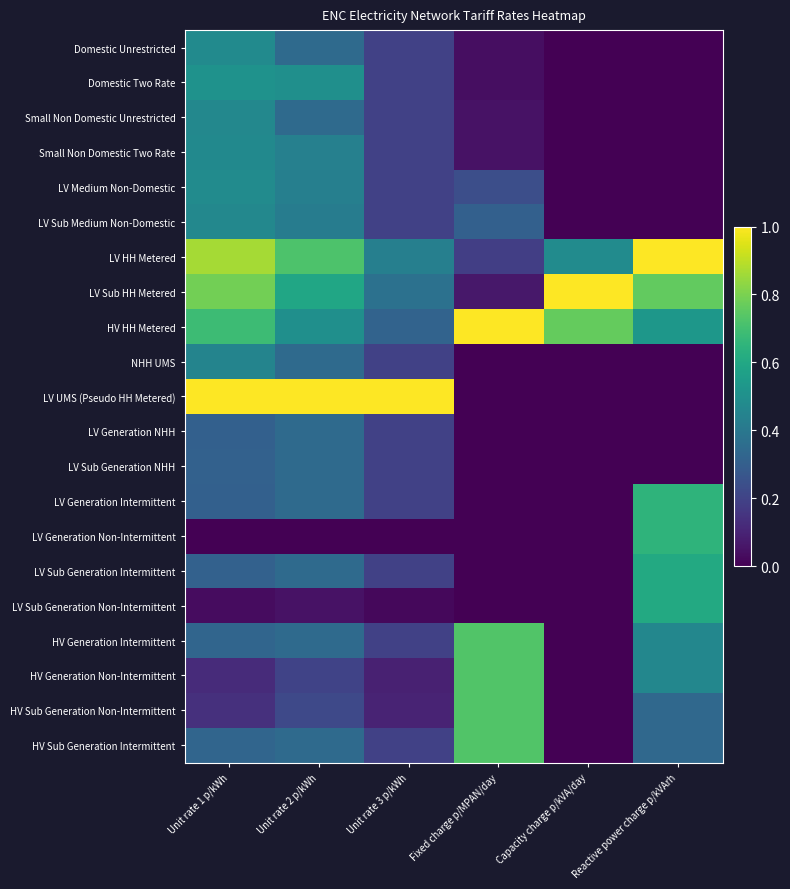

At how many categories does at least one series exceed 0?

6